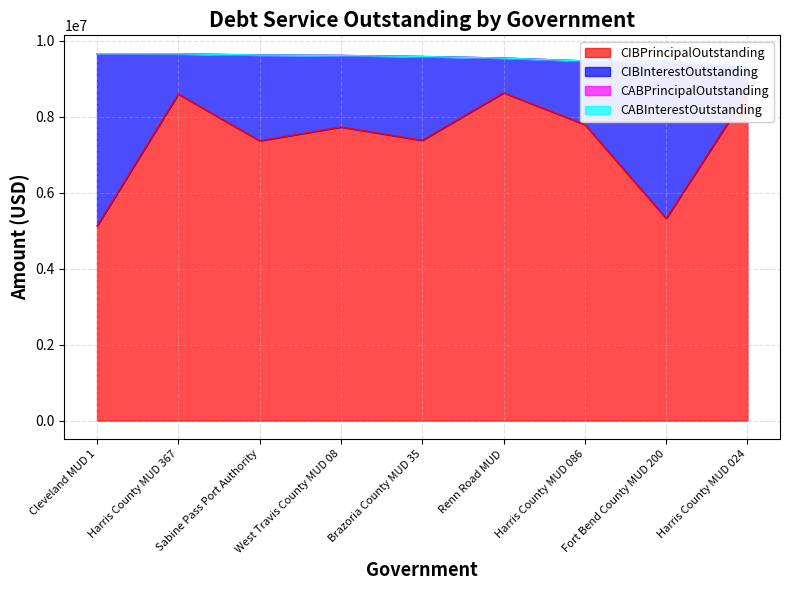

Rank the series by their maximum value, from highest to lowest.

CIBPrincipalOutstanding, CIBInterestOutstanding, CABPrincipalOutstanding, CABInterestOutstanding